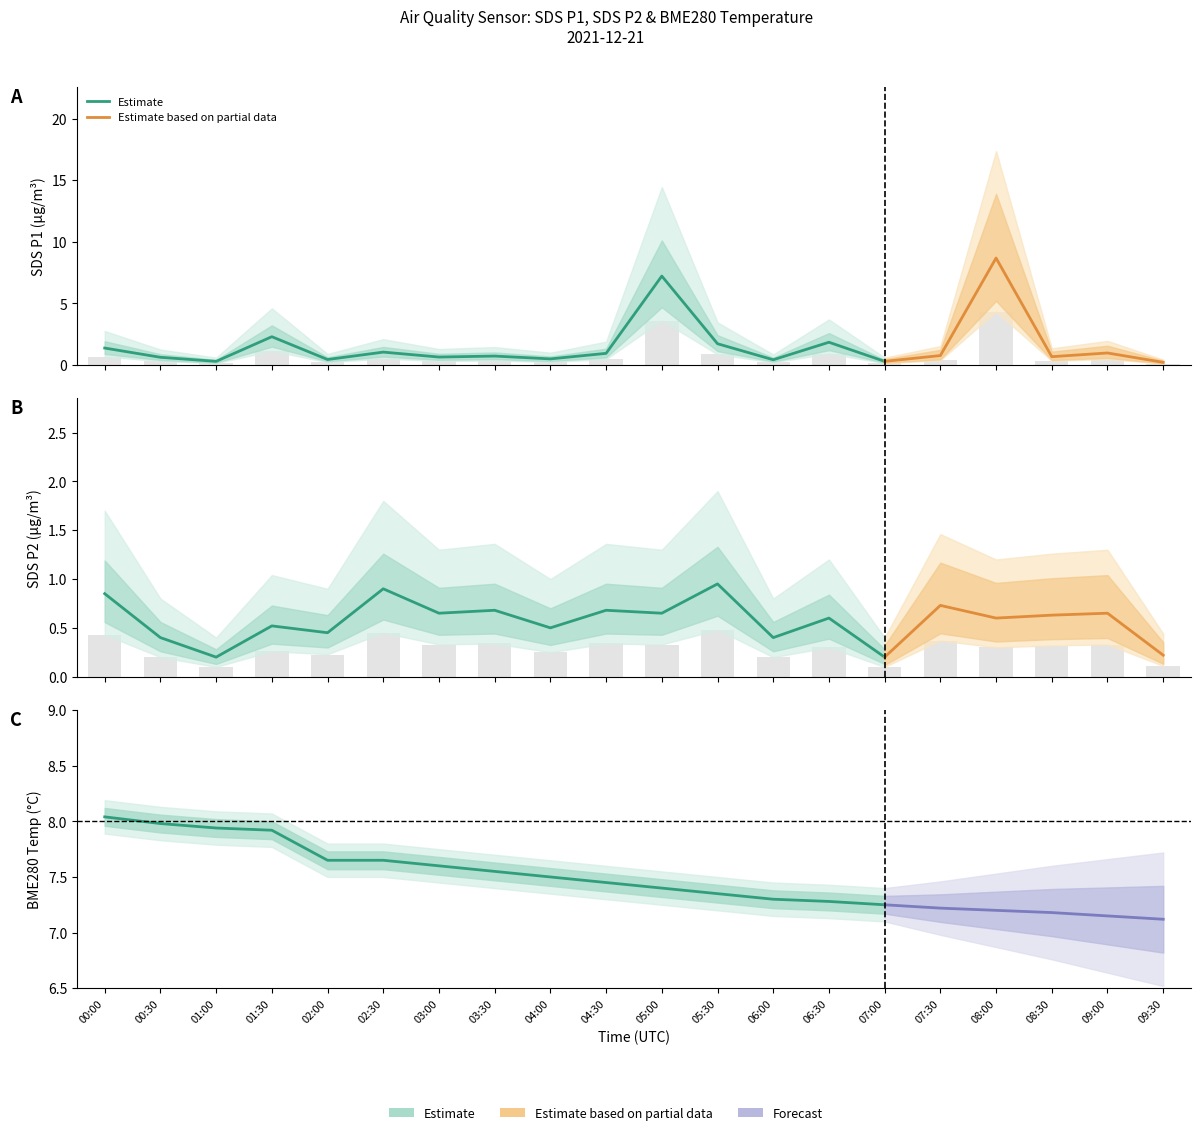

Which series has the widest spread of values?

SDS_P1